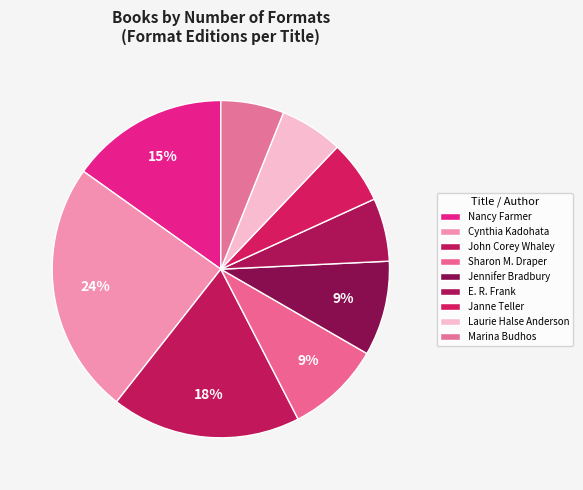

Is there any slice that represents more than half of the pie?

No